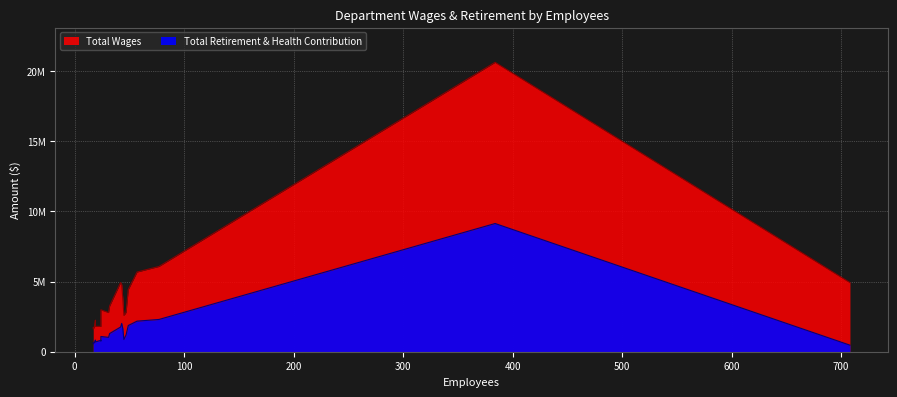

True or false: total_wages has more than 2 interior local peaks.

False